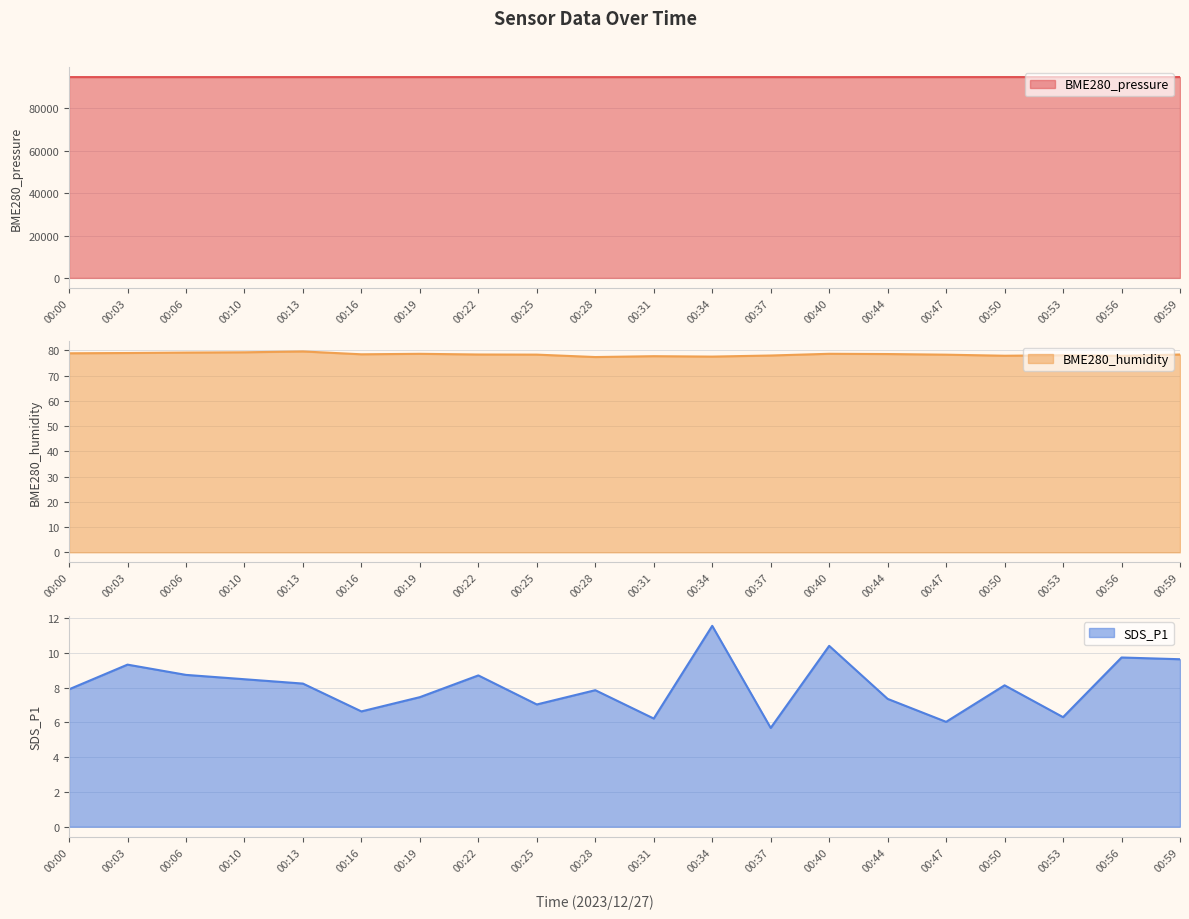

Reading left to right, list all the values displayed in this chart.

BME280_pressure: 94788.7	94781.6	94782.6	94783.6	94785.1	94785.8	94785.9	94788.0	94789.9	94774.6	94773.4	94786.7	94784.7	94762.0	94787.3	94785.6	94796.3	94796.5	94808.0	94797.7
BME280_humidity: 78.9	79.0	79.2	79.3	79.6	78.5	78.7	78.4	78.3	77.4	77.7	77.6	78.0	78.7	78.6	78.3	77.9	78.1	77.9	78.4
SDS_P1: 7.9	9.3	8.7	8.5	8.2	6.6	7.5	8.7	7.0	7.8	6.2	11.6	5.7	10.4	7.3	6.0	8.1	6.3	9.7	9.6